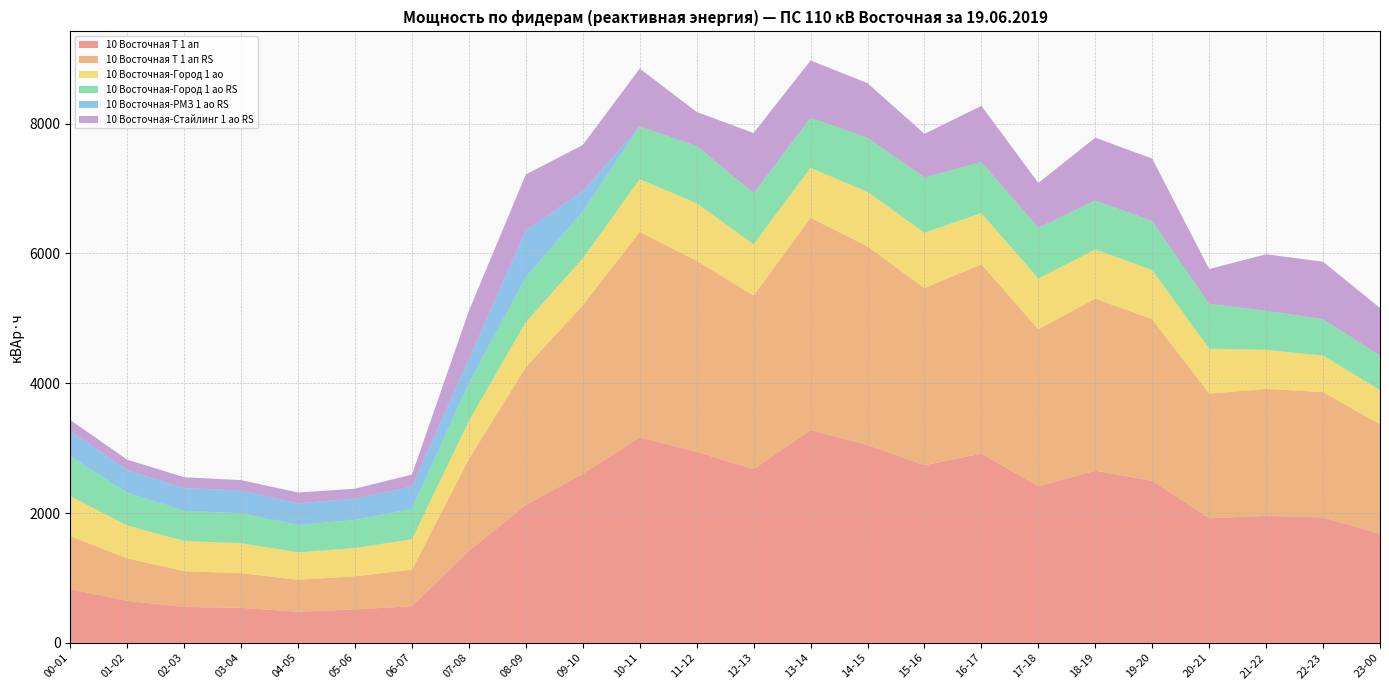

Reading right to left, what are all the values shown in this chart?

10 Восточная Т 1 ап: 1680.0	1932.0	1956.0	1920.0	2496.0	2652.0	2412.0	2916.0	2736.0	3048.0	3276.0	2676.0	2940.0	3168.0	2604.0	2124.0	1416.0	564.0	516.0	480.0	540.0	552.0	648.0	828.0
10 Восточная Т 1 ап RS: 1686.0	1932.0	1956.0	1920.0	2490.0	2652.0	2418.0	2916.0	2730.0	3060.0	3270.0	2676.0	2946.0	3162.0	2598.0	2124.0	1416.0	564.0	510.0	492.0	534.0	552.0	654.0	816.0
10 Восточная-Город 1 ао: 528.0	561.6	602.4	691.2	756.0	756.0	782.4	787.2	852.0	837.6	770.4	787.2	885.6	811.2	720.0	693.6	585.6	468.0	434.4	422.4	460.8	465.6	506.4	614.4
10 Восточная-Город 1 ао RS: 529.2	561.6	601.2	691.2	756.0	756.0	782.4	787.2	853.2	836.4	770.4	788.4	884.4	812.4	720.0	692.4	585.6	469.2	433.2	422.4	462.0	464.4	506.4	615.6
10 Восточная-РМЗ 1 ао RS: 0.0	0.0	0.0	0.0	0.0	0.0	0.0	0.0	0.0	0.0	0.0	0.0	0.0	0.0	321.6	720.0	368.0	342.4	328.0	332.8	350.4	350.4	348.8	388.8
10 Восточная-Стайлинг 1 ао RS: 735.3	884.4	870.6	536.4	961.2	966.0	689.4	865.8	669.9	840.0	883.8	926.4	522.0	891.9	705.6	860.7	743.7	184.2	153.3	166.8	159.9	167.1	158.7	170.1